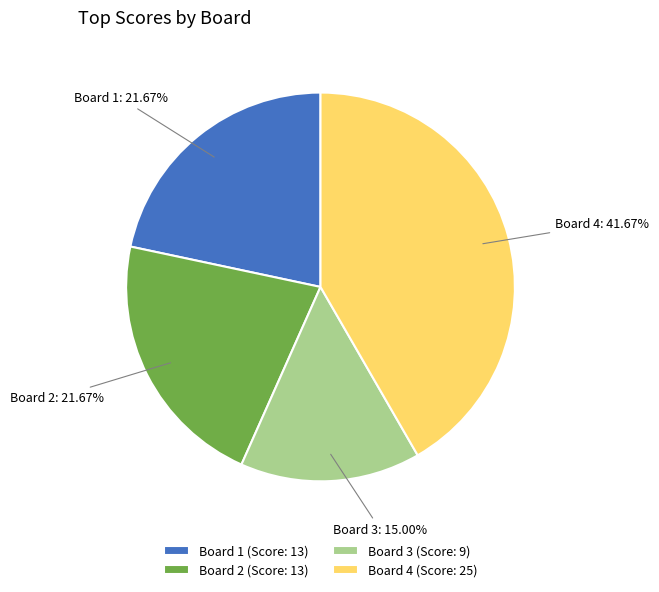

To the nearest percent, what is the difference between the largest and smallest slice percentages?

27%